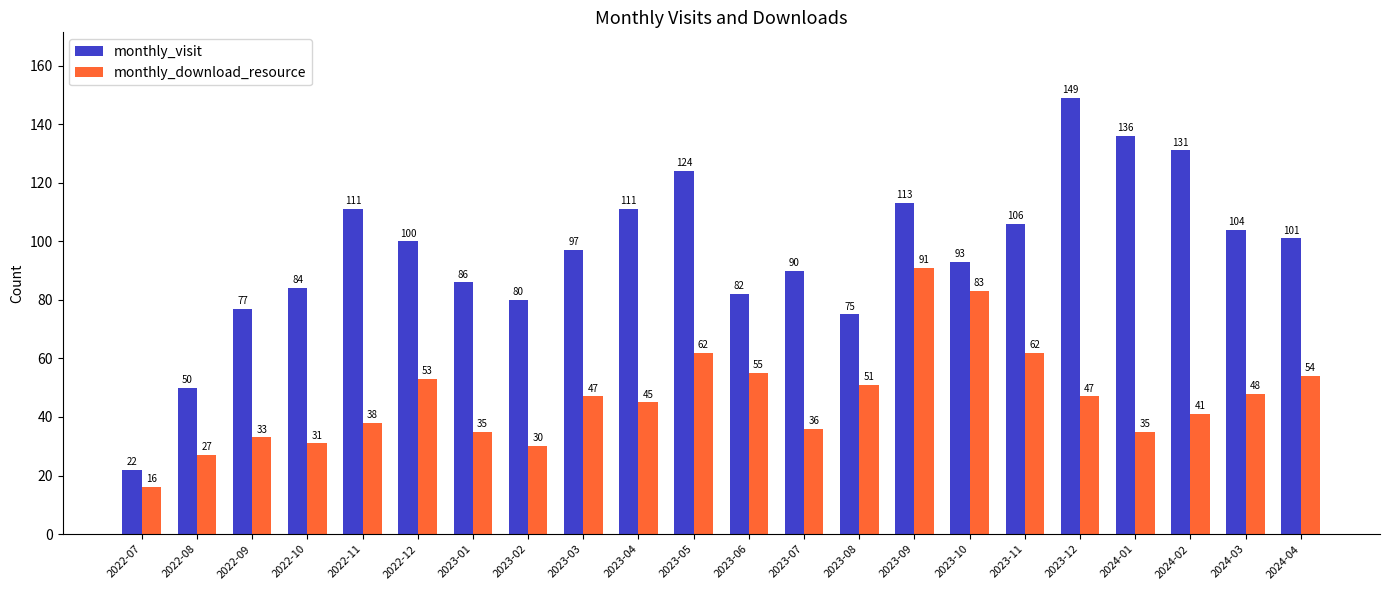

What is the approximate value of monthly_download_resource at 2024-02, to the nearest 10?

40